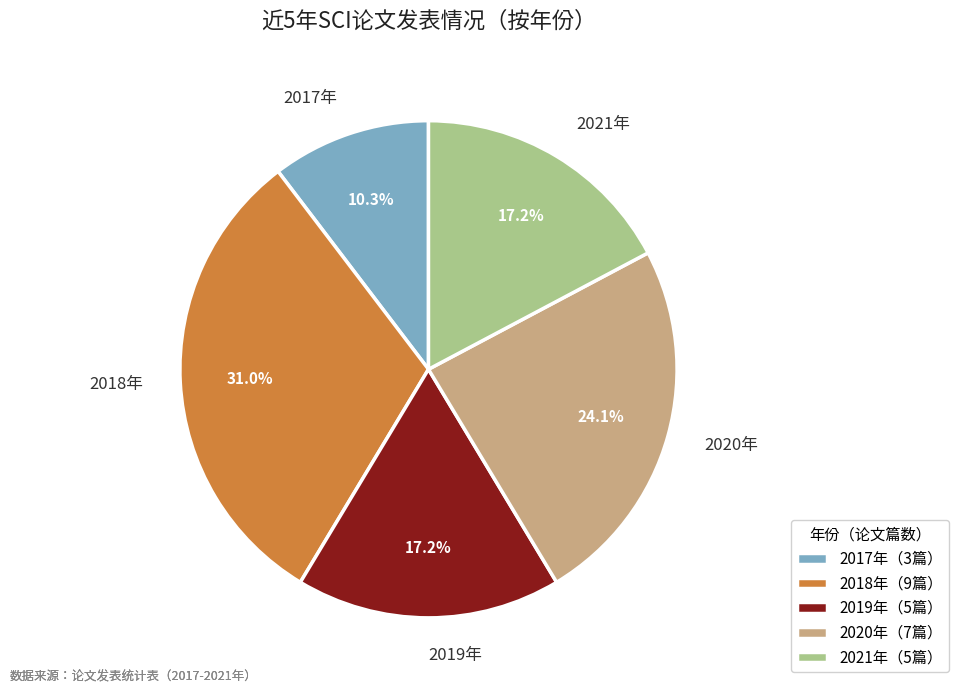

Approximately how many times larger is the value at 2017年 compared to 2020年?

0.4